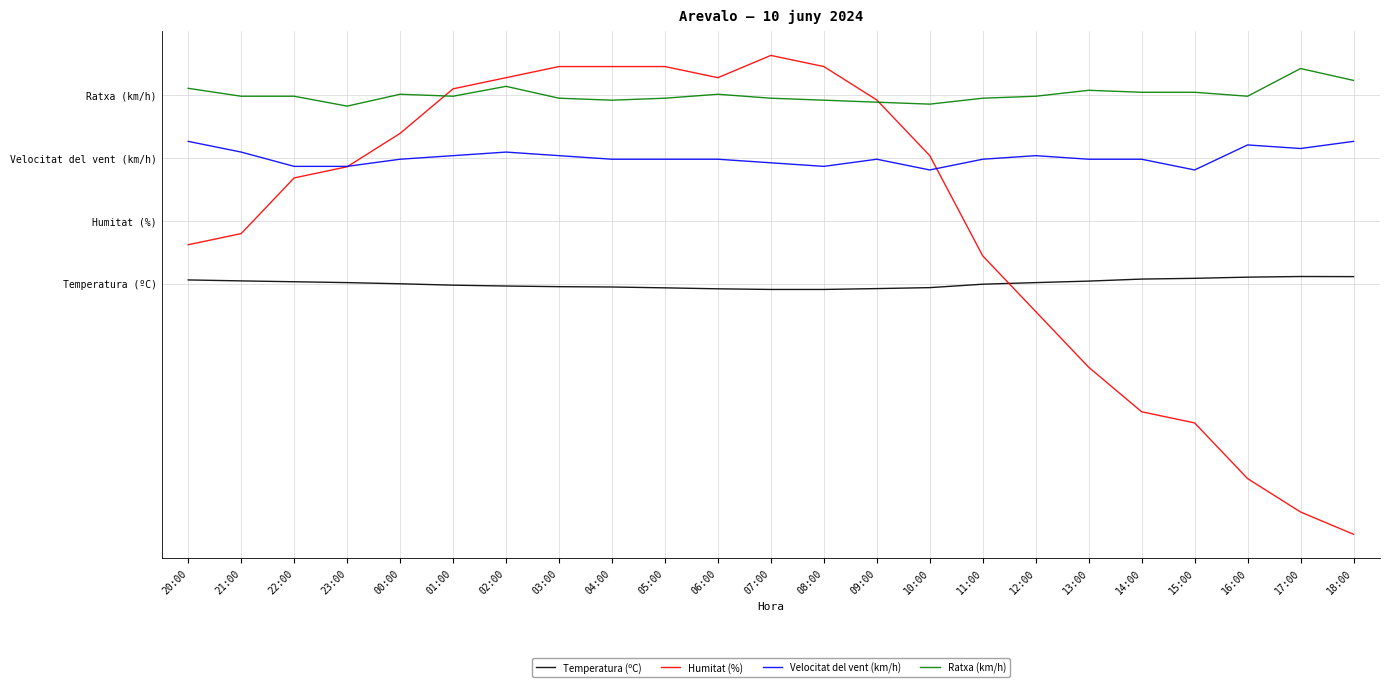

Which series has the largest range (max minus min)?

Humitat (%)